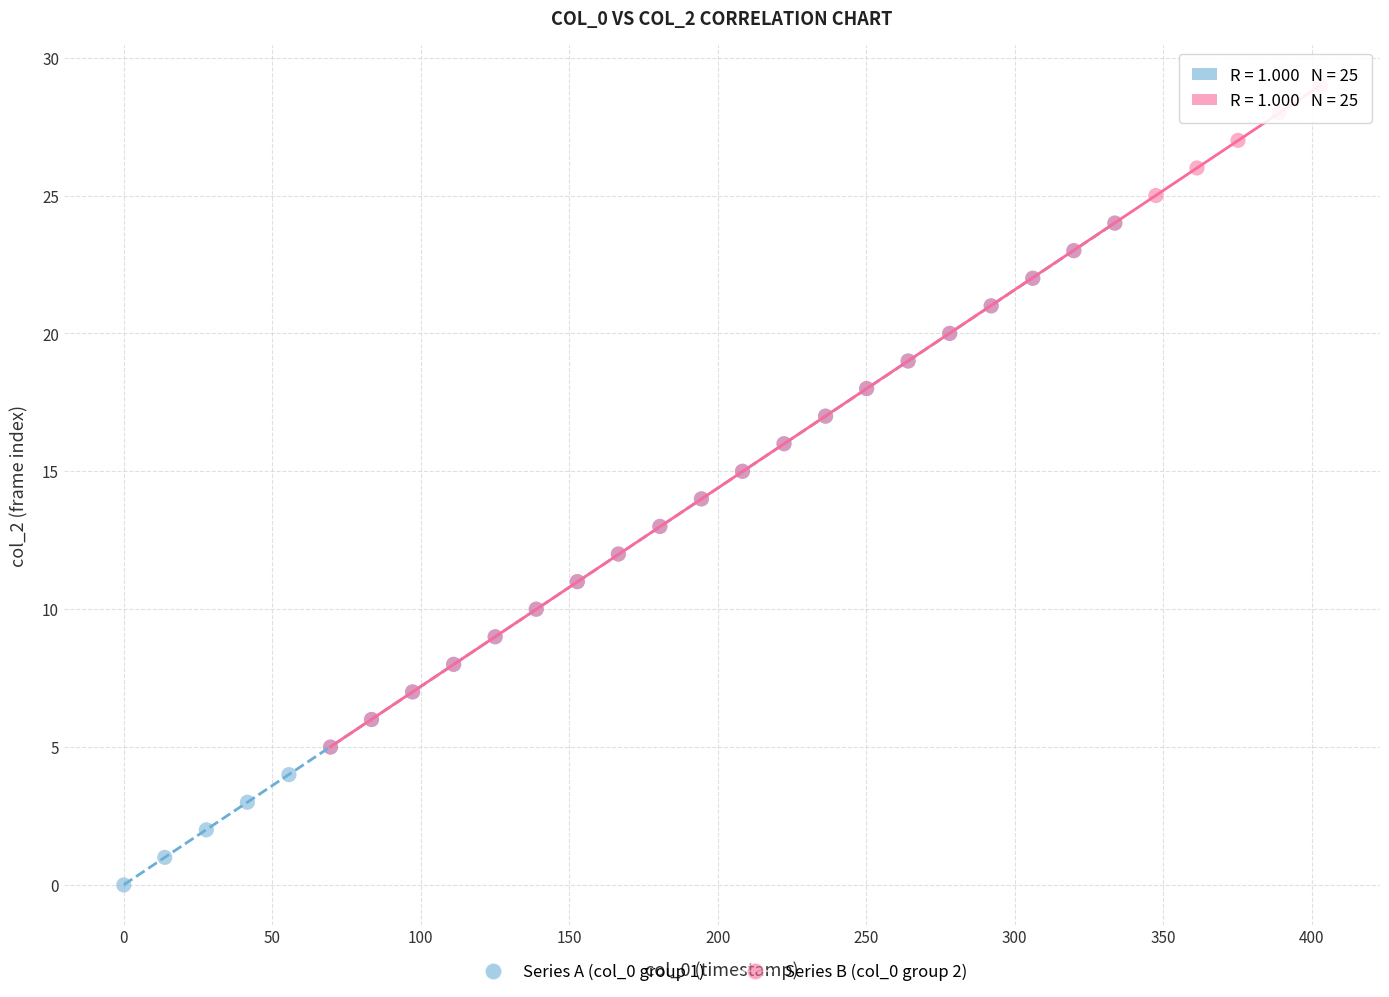

Which series reaches the maximum Y coordinate?

Series B (col_0 group 2)